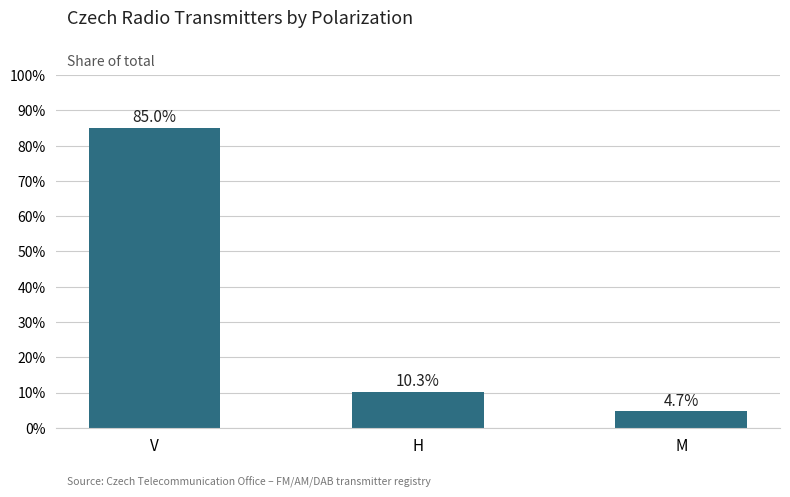

Approximately how many times larger is the value at V compared to H?

8.3